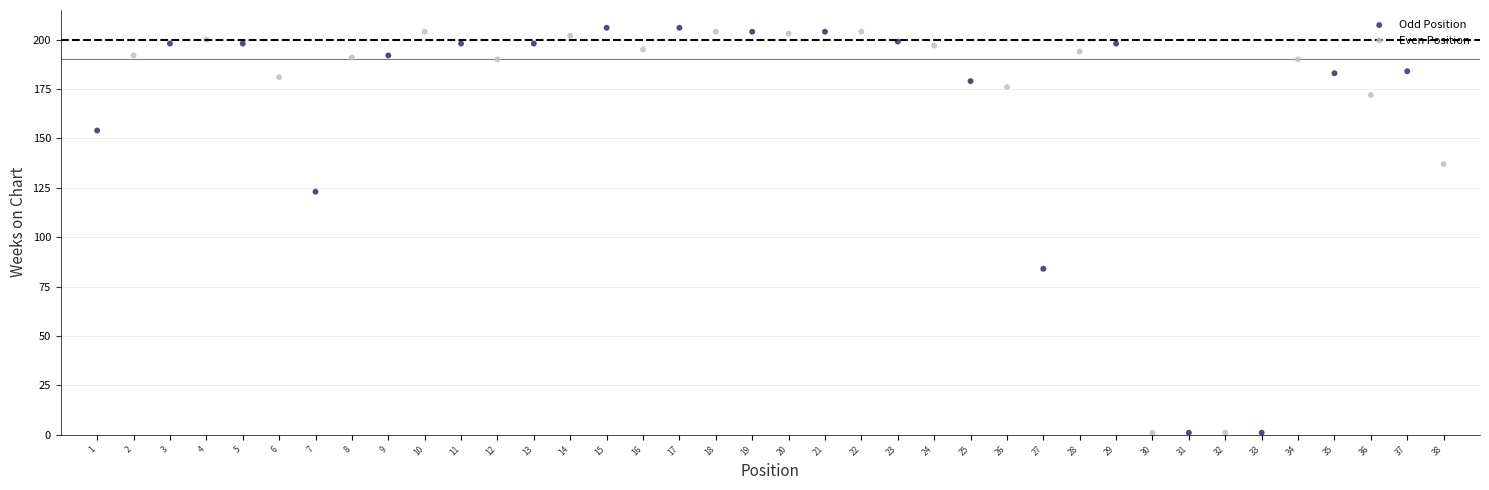

Which series reaches the maximum Y coordinate?

Odd Position